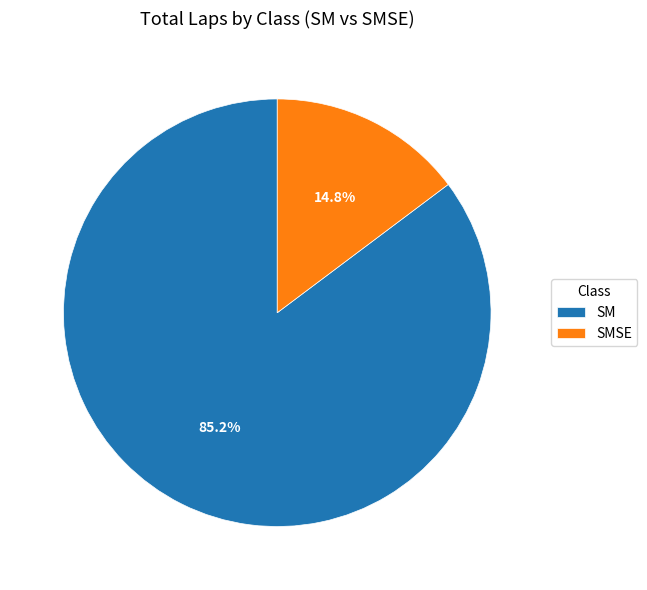

Is SM the majority of the pie?

Yes